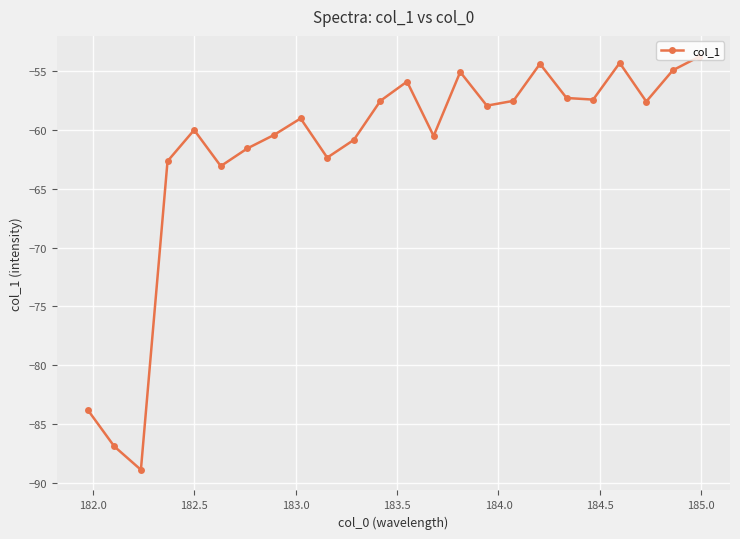

True or false: there are more than 0 points higher than both neighbors.

True